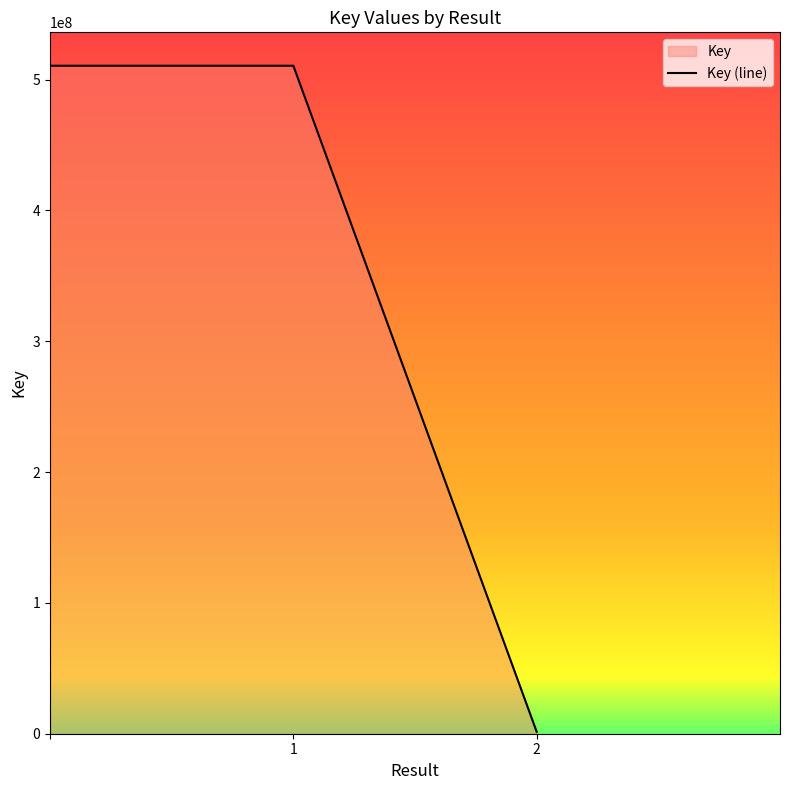

Which category has the lowest value across all series?

2